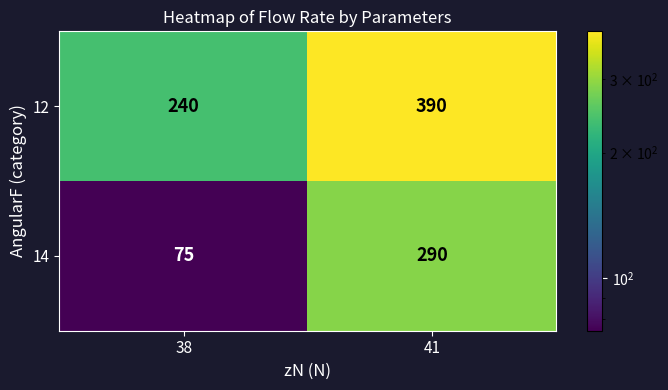

True or false: 14 has a value of 103 at 38.

False